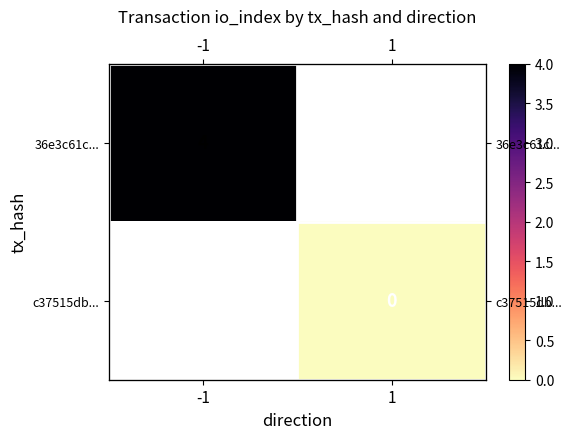

The 36e3c61c... series shows 4.0 at -1. True or false?

True